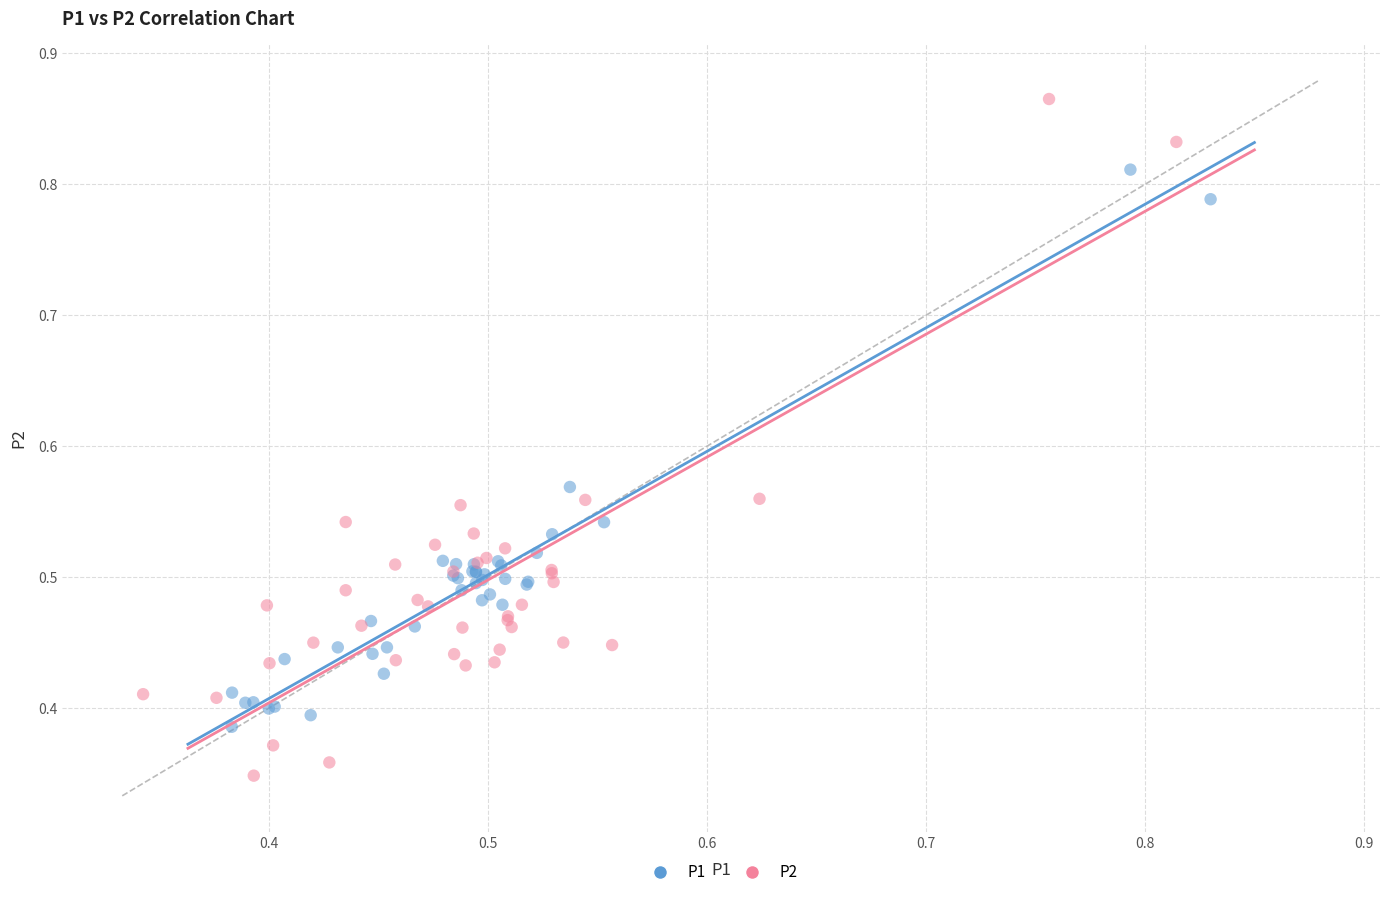

Which series contains the lowest Y value?

P2